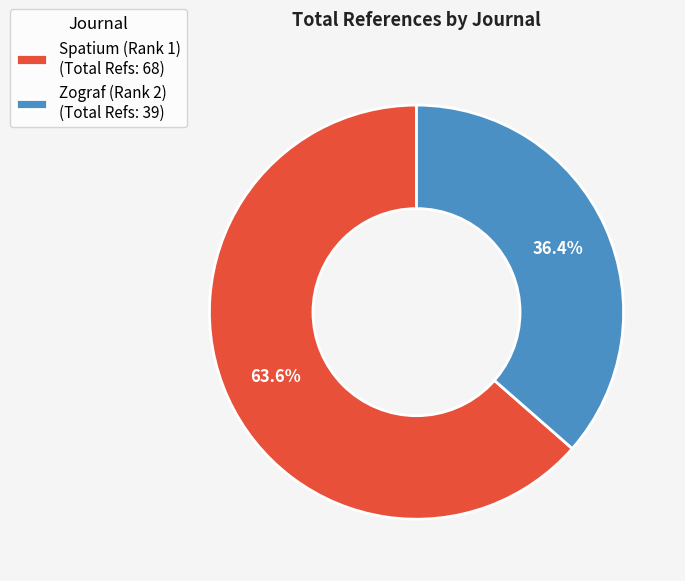

To the nearest percent, what is the combined percentage of Zograf (Rank 2) and Spatium (Rank 1)?

100%